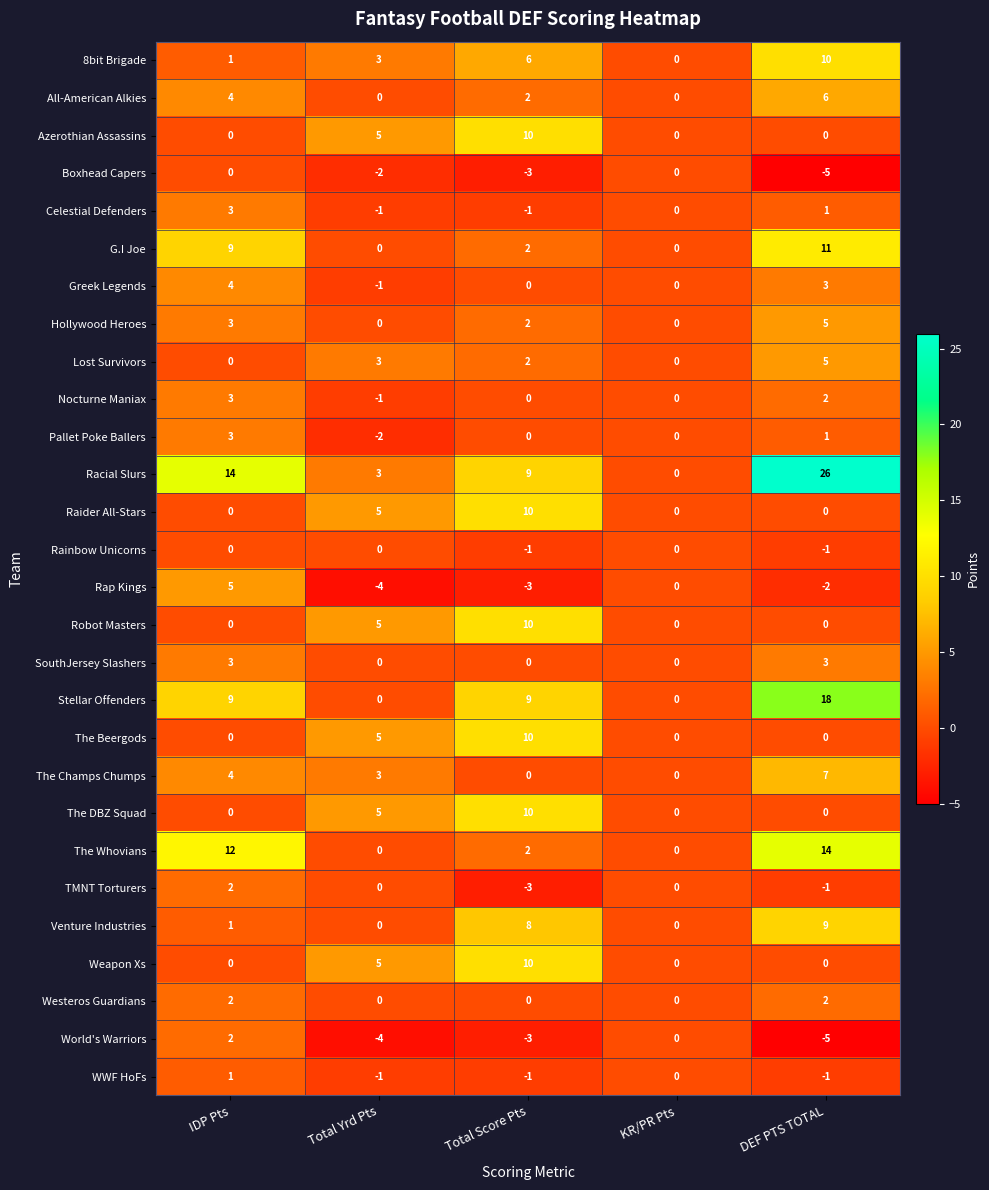

What is the approximate value of Azerothian Assassins at Total Yrd Pts, to the nearest 5?

5